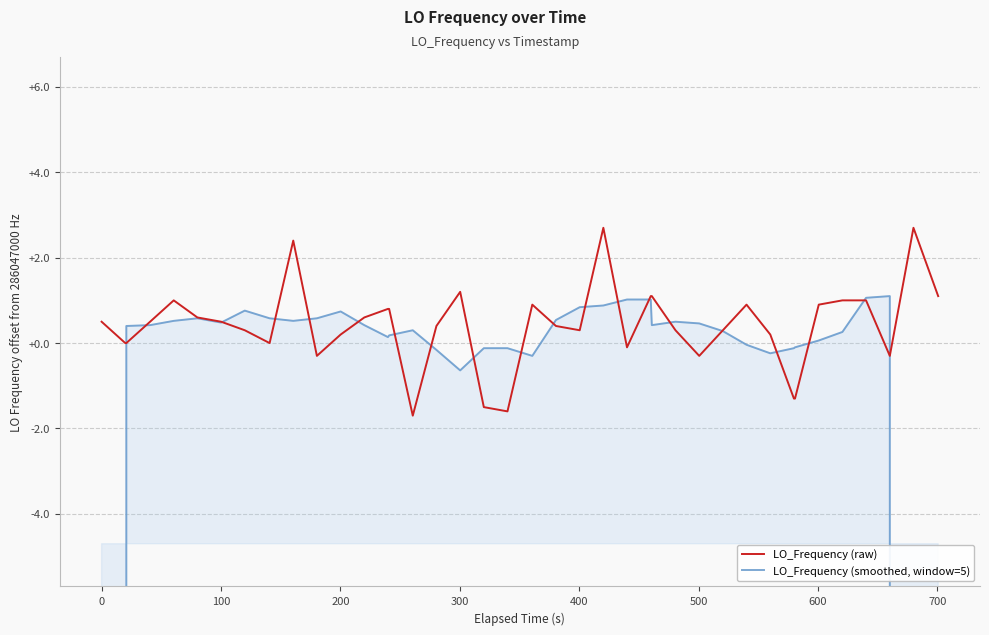

The value of LO_Frequency (raw) at 13 is 423787164.9. True or false?

False